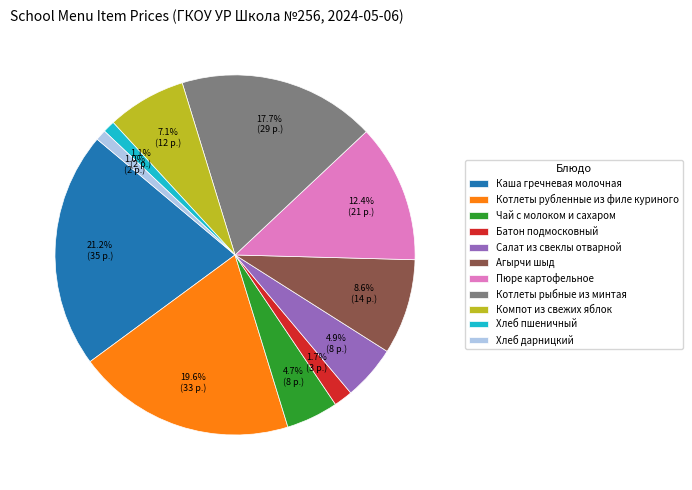

Is the sum of Хлеб пшеничный and Батон подмосковный greater than half?

No